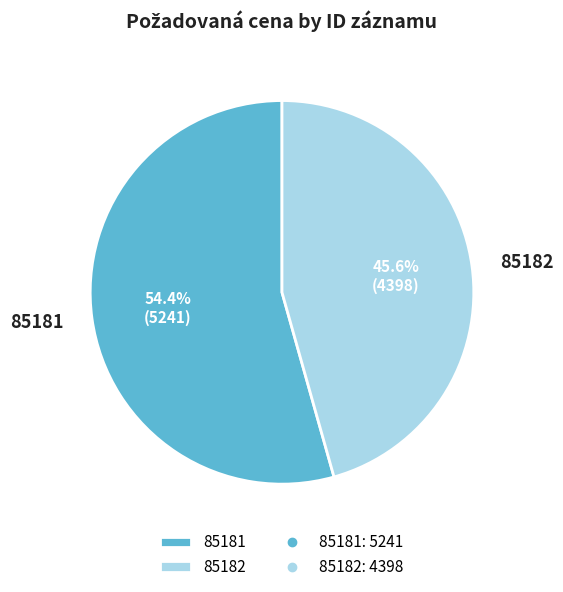

True or false: 85182 accounts for 38% of the total.

False